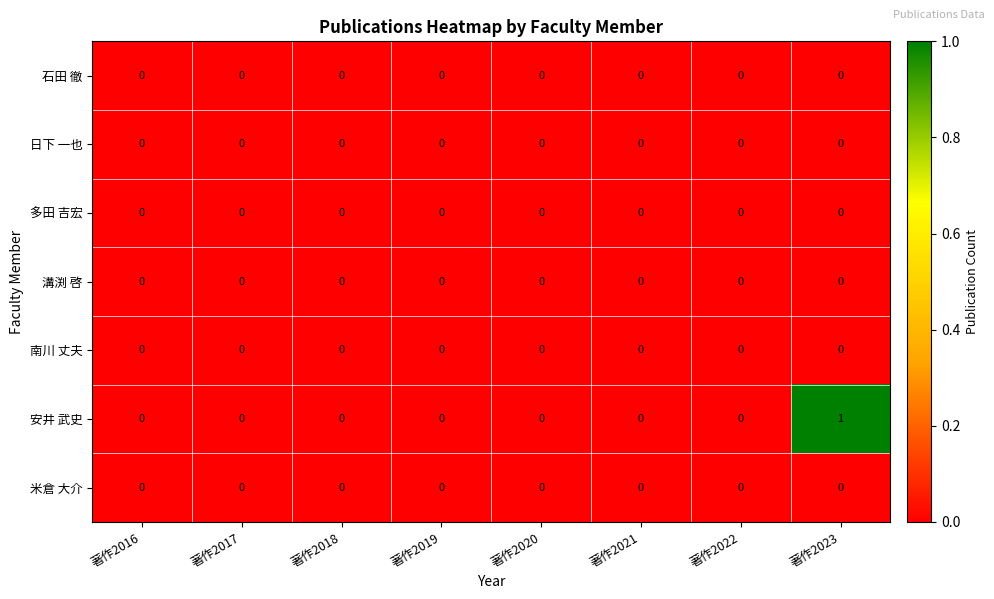

Which series has the largest total across all categories?

安井 武史